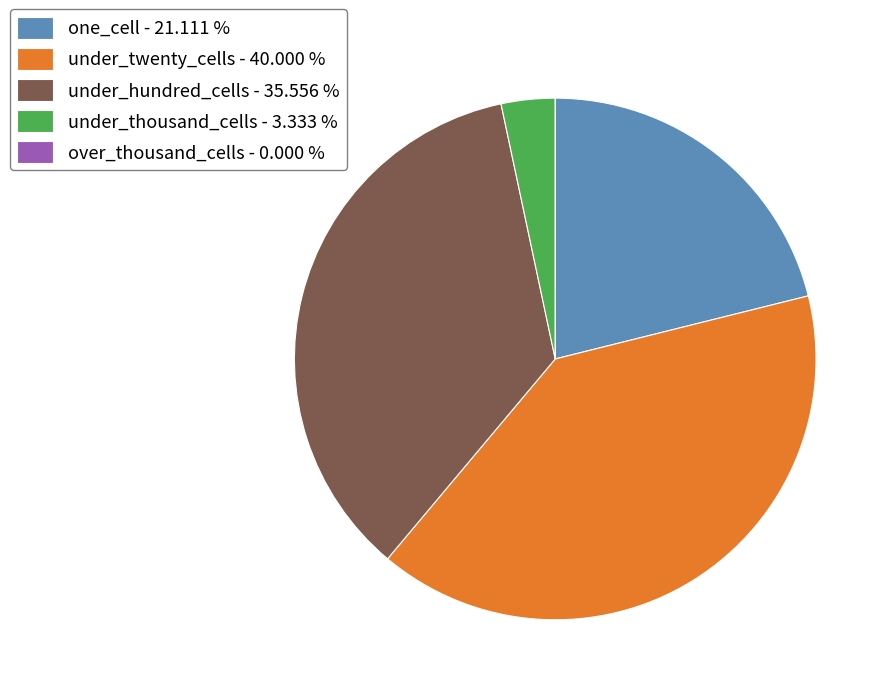

Approximately how many times larger is the value at under_twenty_cells - 40.000 % compared to one_cell - 21.111 %?

1.9